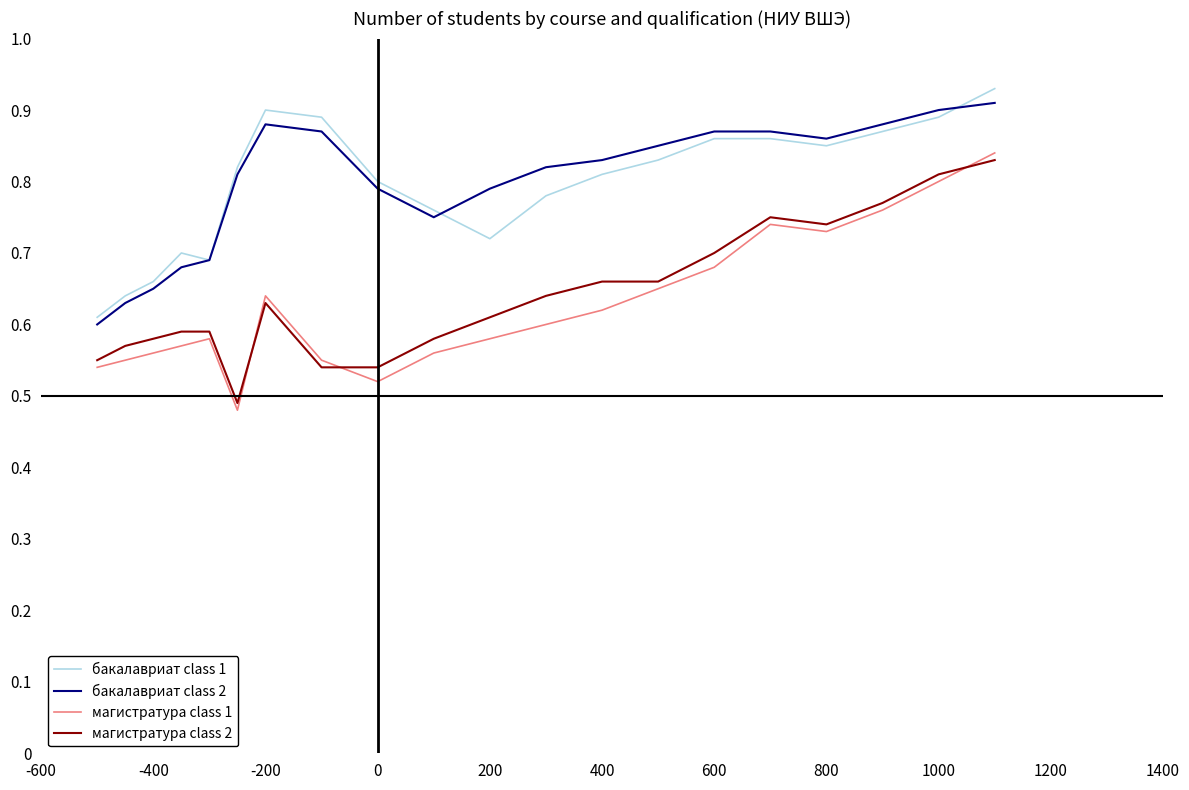

What is the difference between the maximum and minimum values in the бакалавриат class 1 series?

0.3